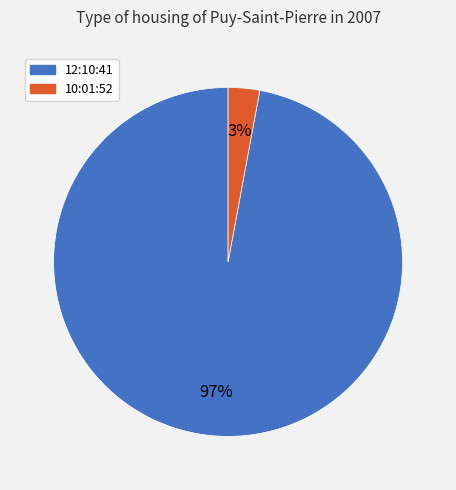

To the nearest percent, what portion does 12:10:41 represent?

97%